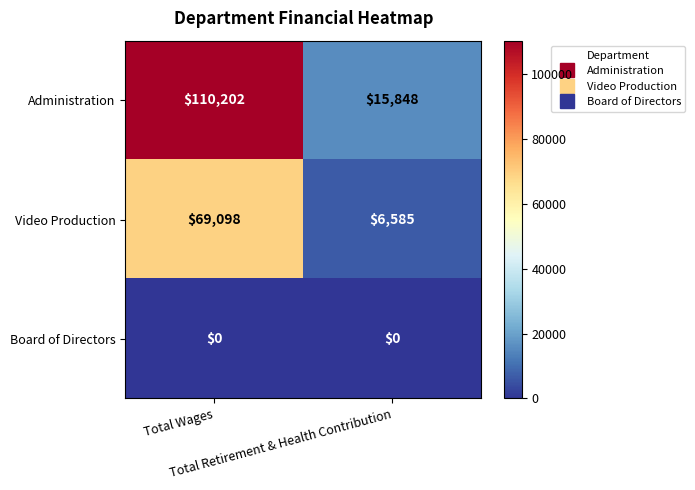

What is the greatest value displayed?

110202